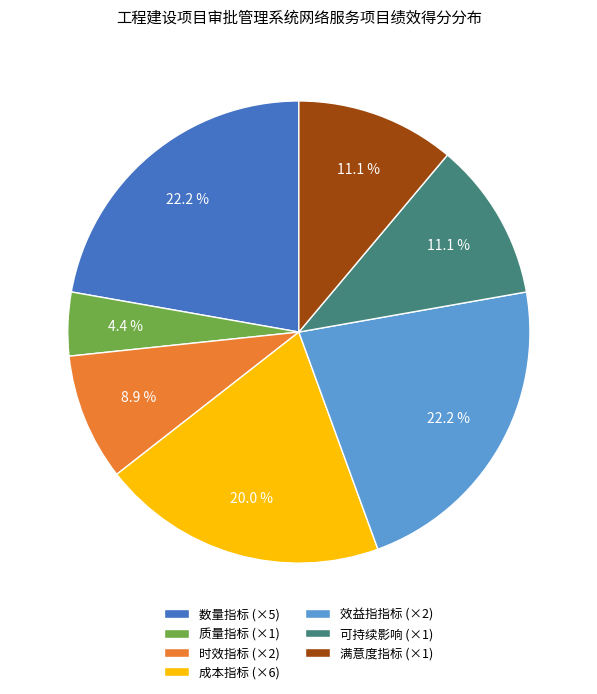

How many segments does this pie chart have?

7